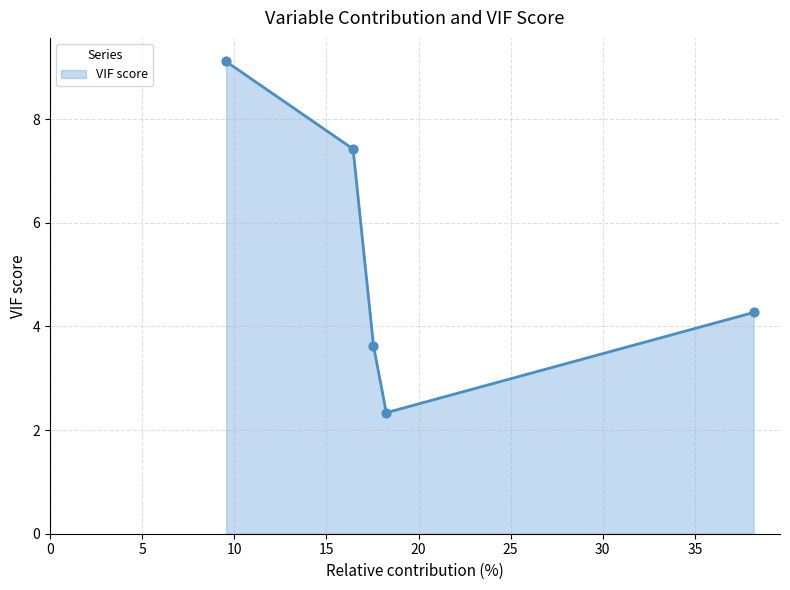

What is the minimum value shown in the chart?

2.3